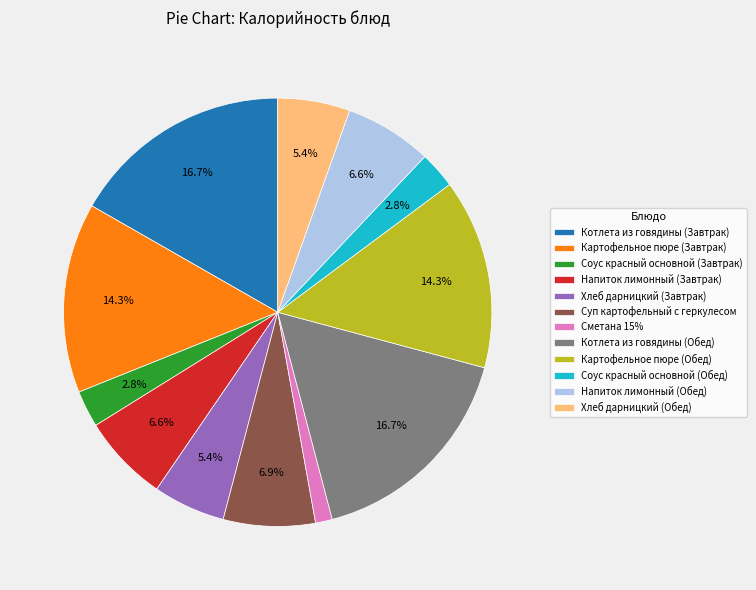

Combined, do Суп картофельный с геркулесом and Напиток лимонный (Завтрак) account for over 50%?

No